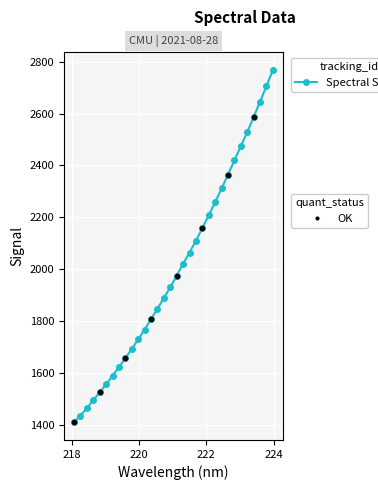

True or false: there are more than 2 points higher than both neighbors.

False